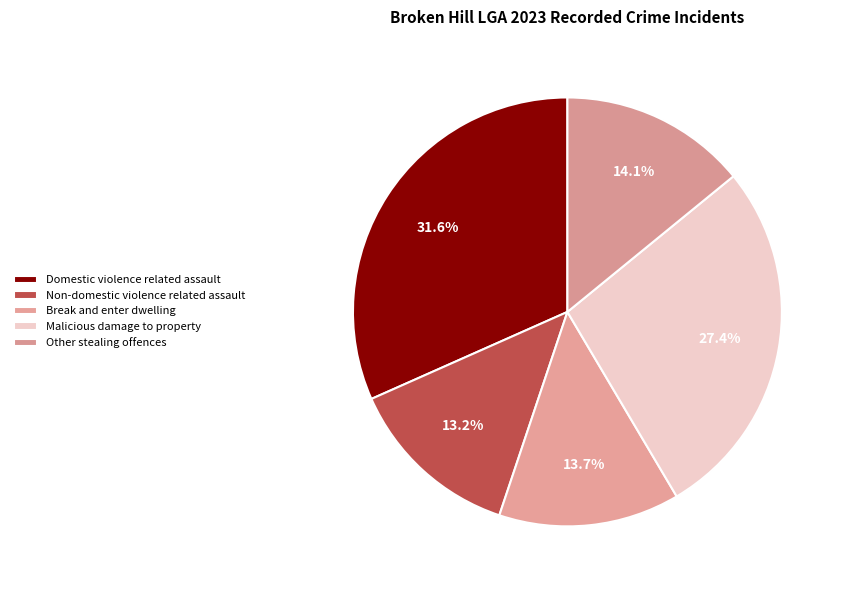

What percentage is the Malicious damage to property slice, to the nearest percent?

27%